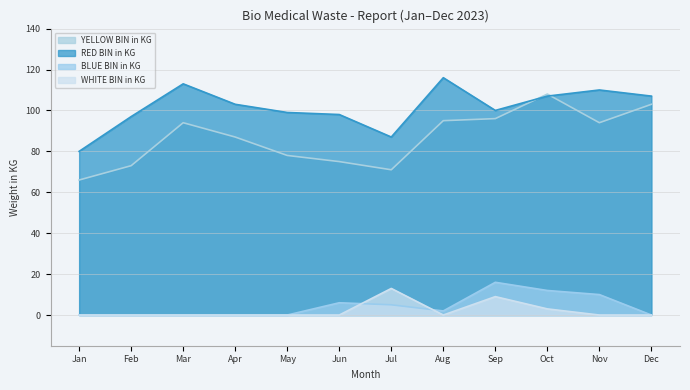

At which category is the sum across all series the highest?

Oct